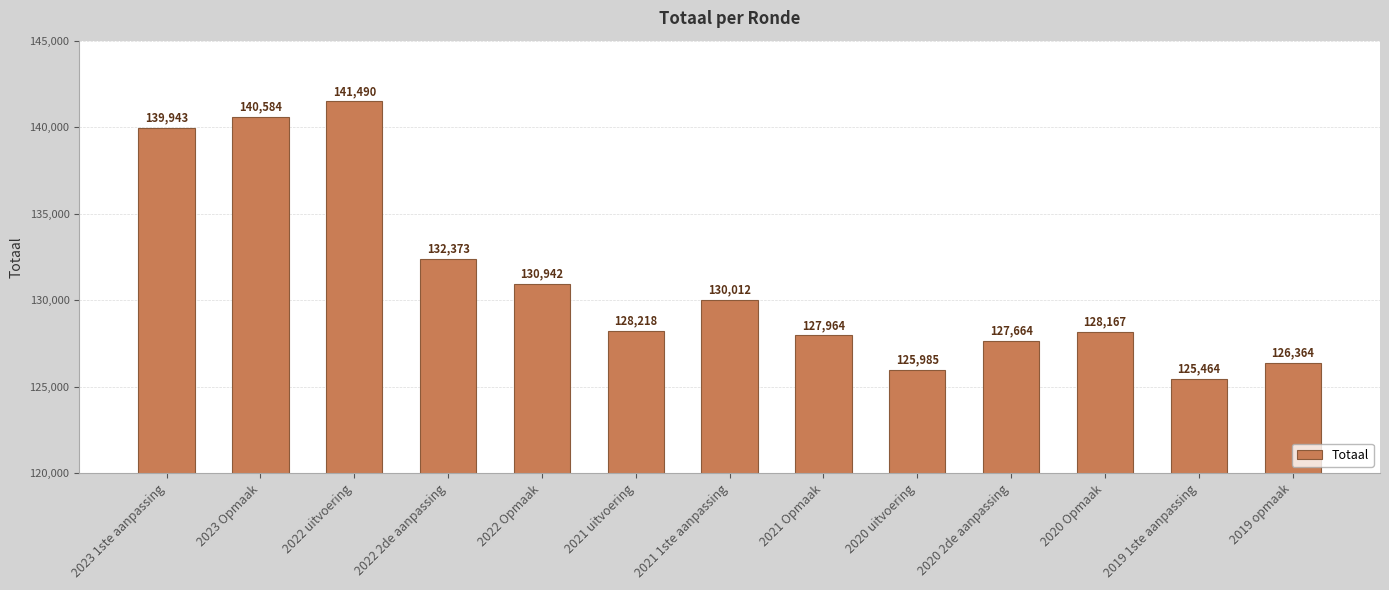

How many data points are less than 128218?

6